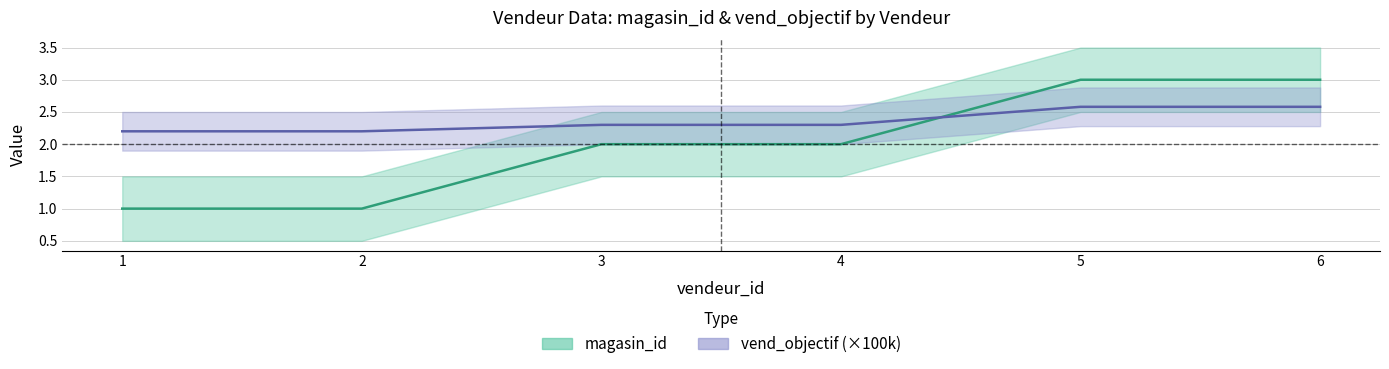

Between 1 and 3, which series saw the biggest shift?

magasin_id